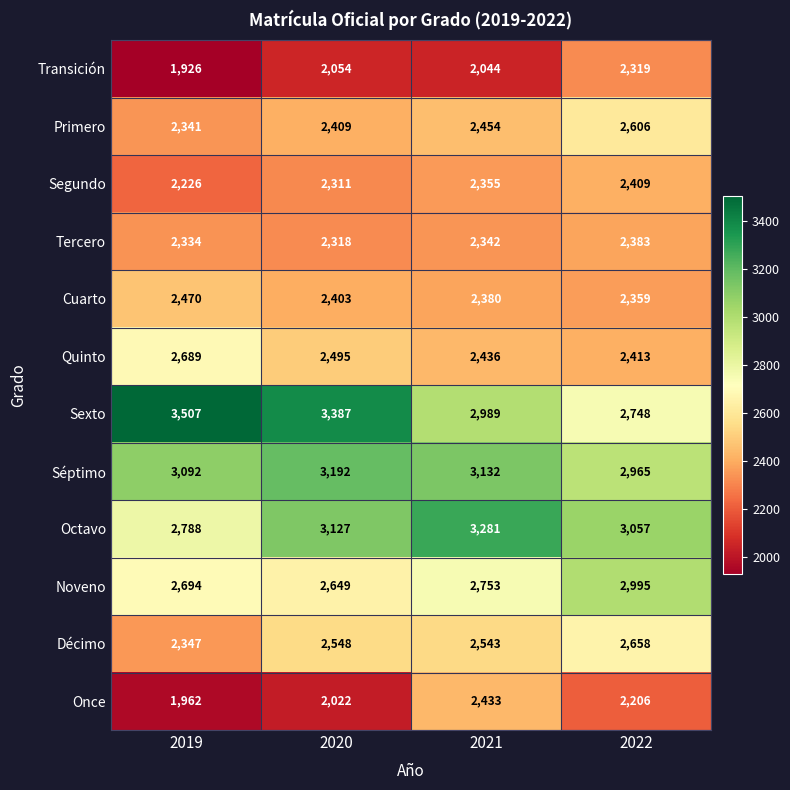

What is the sum of all Noveno values?

11091